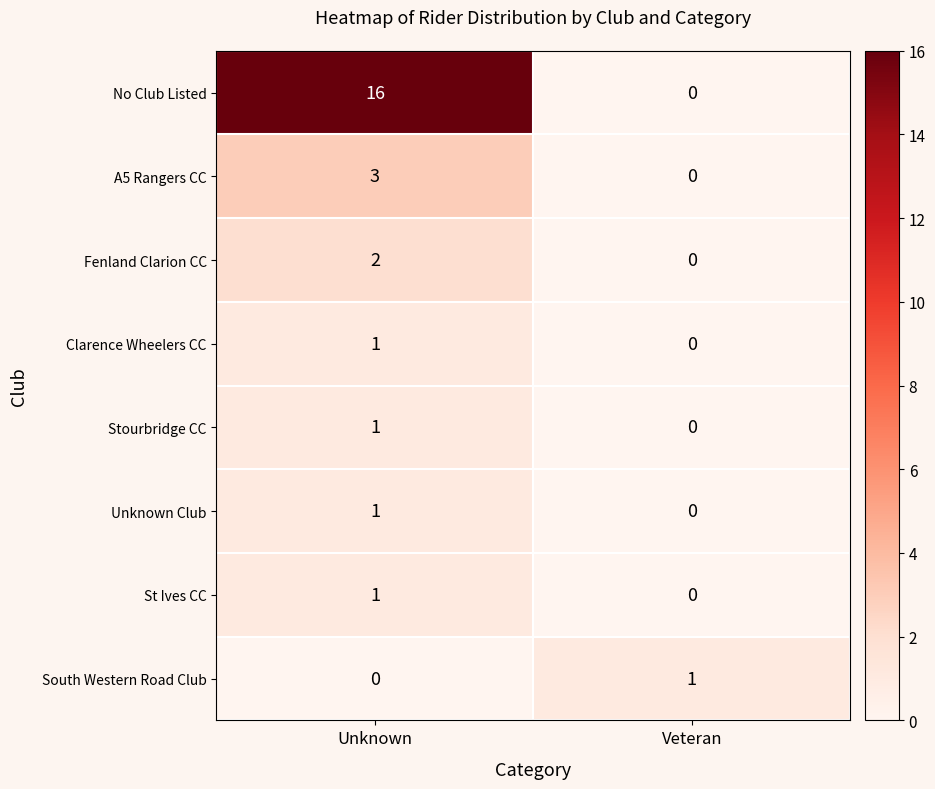

Which category has the highest value in the A5 Rangers CC series?

Unknown